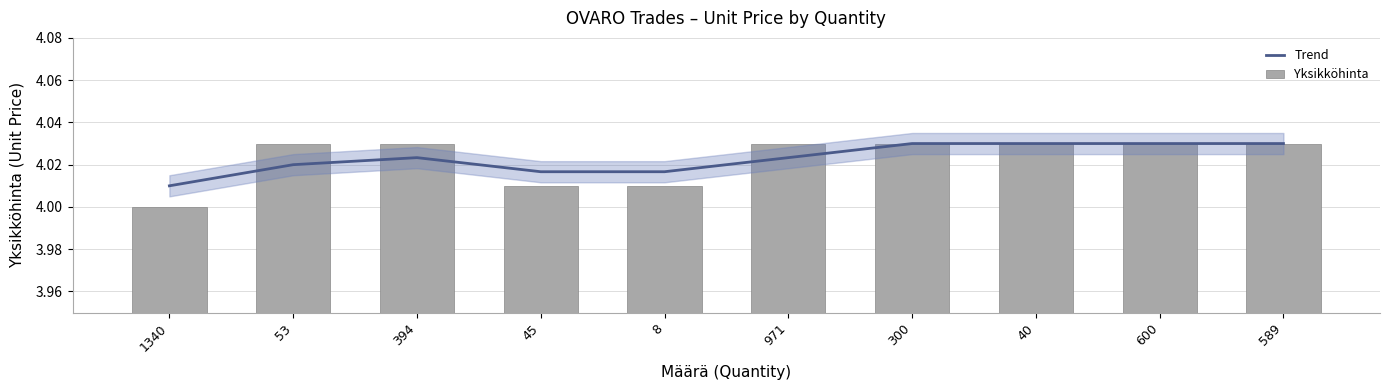

Reading right to left, list all the values displayed in this chart.

Trend: 589=4.0	600=4.0	40=4.0	300=4.0	971=4.0	8=4.0	45=4.0	394=4.0	53=4.0	1340=4.0
Yksikköhinta: 589=4.0	600=4.0	40=4.0	300=4.0	971=4.0	8=4.0	45=4.0	394=4.0	53=4.0	1340=4.0